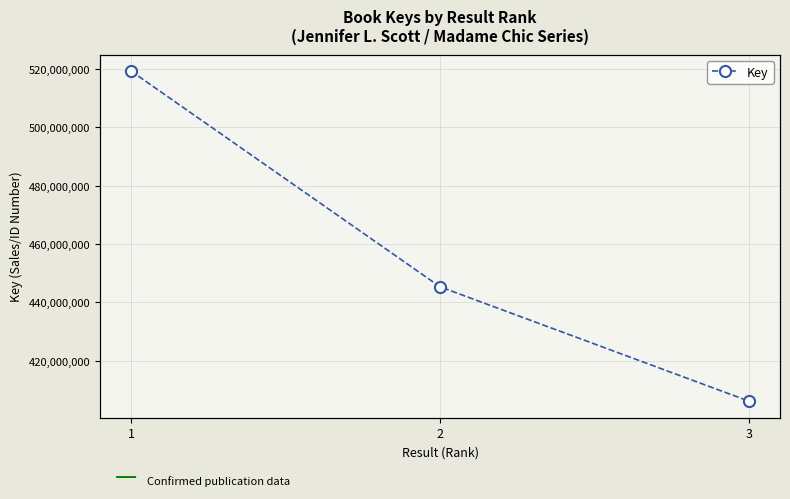

What is the greatest value displayed?

519204990